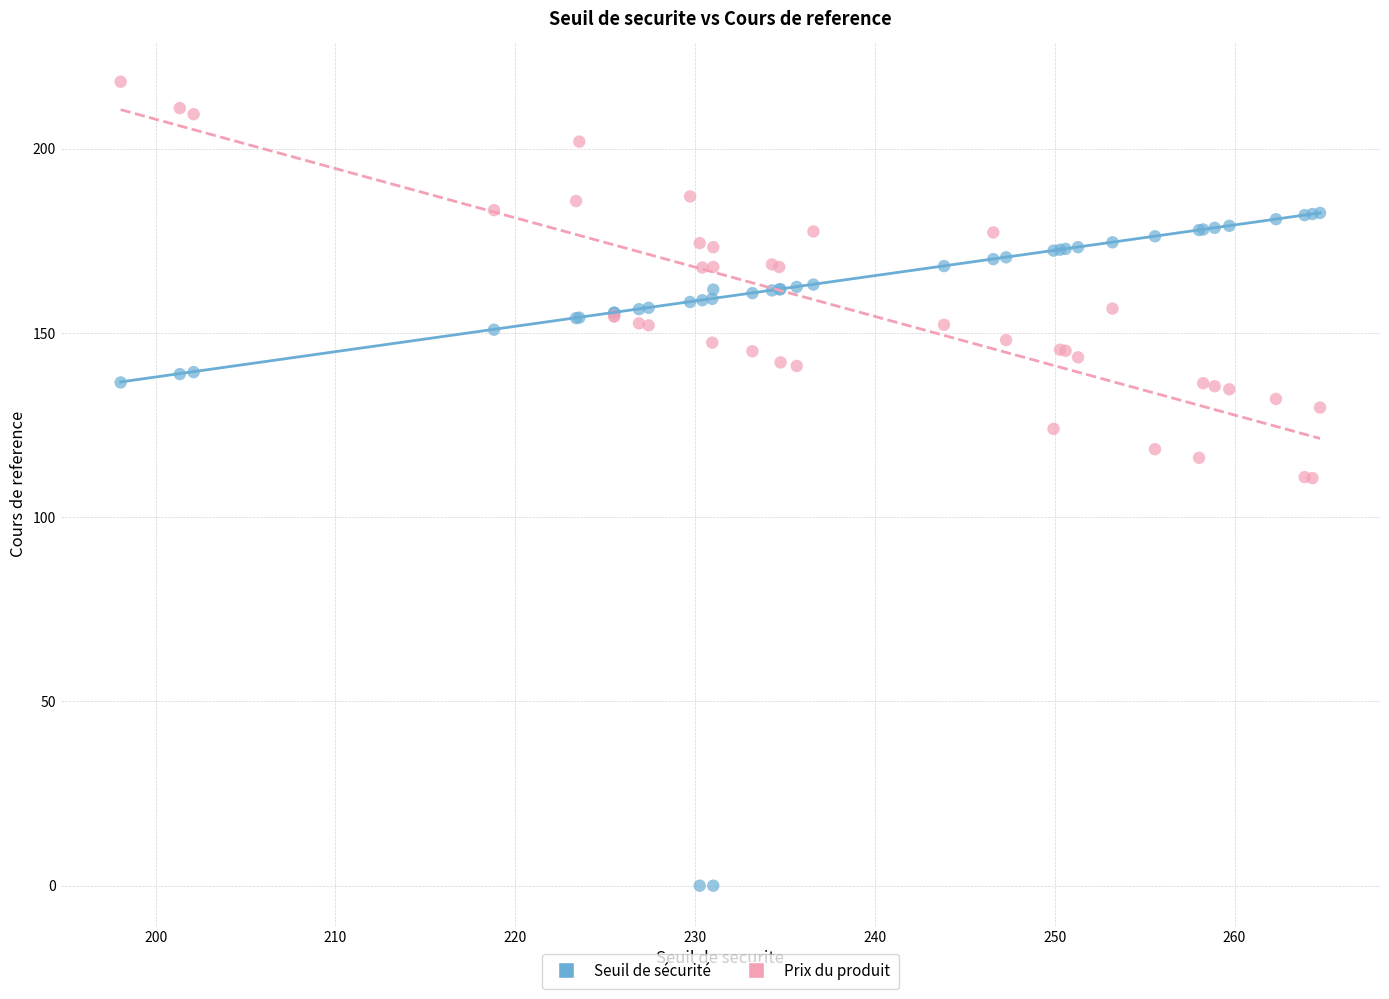

What are all the series names shown in the legend?

Seuil de sécurité, Prix du produit